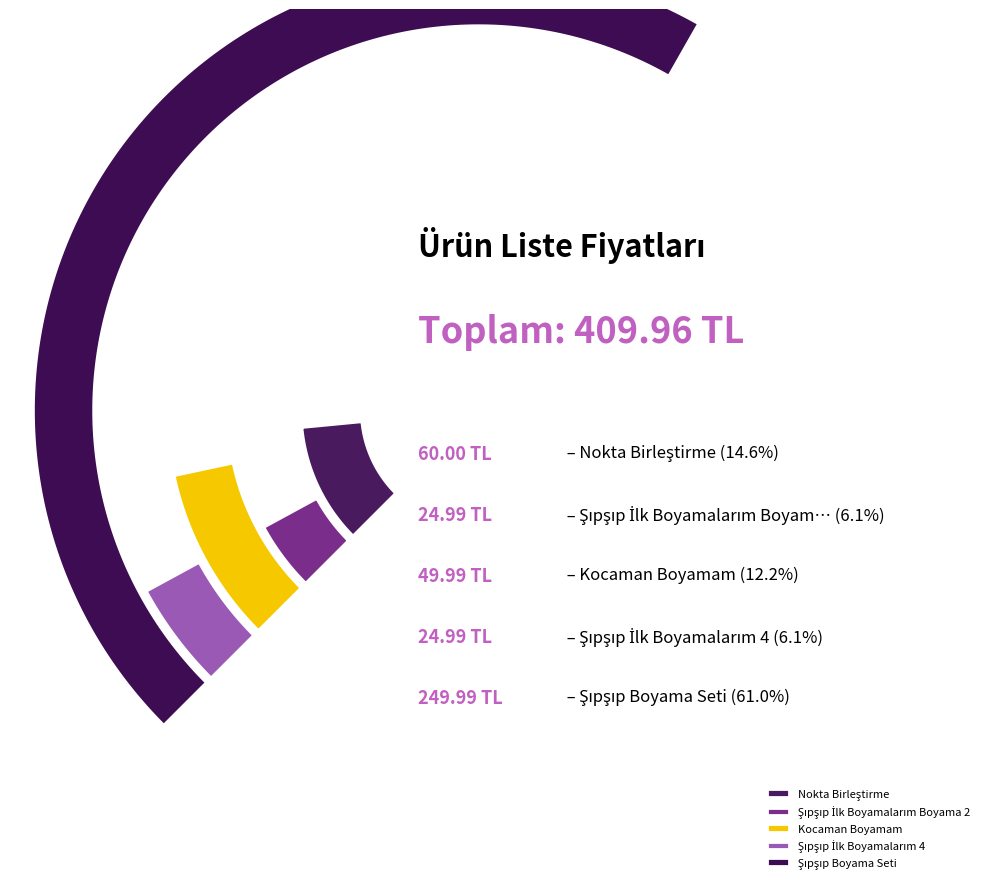

Is it true that Şıpşıp İlk Boyamalarım 4 is 1% of the pie?

False